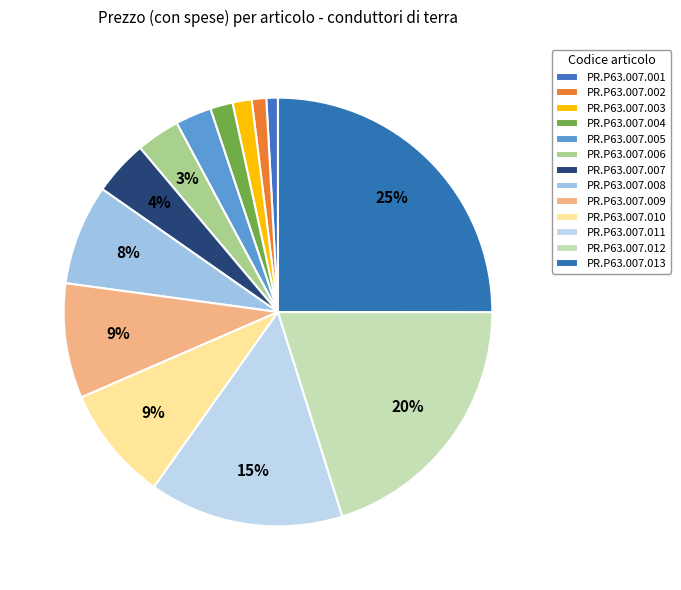

How much of the chart is everything except PR.P63.007.009?

91.3%